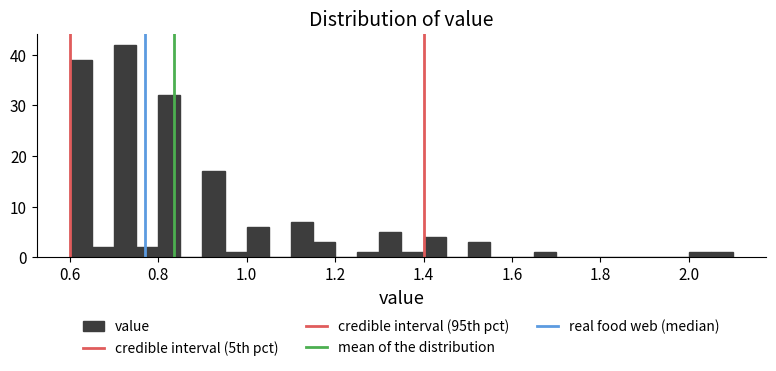

Read against the x-axis, roughly where is the centre of the tallest bar?

0.72